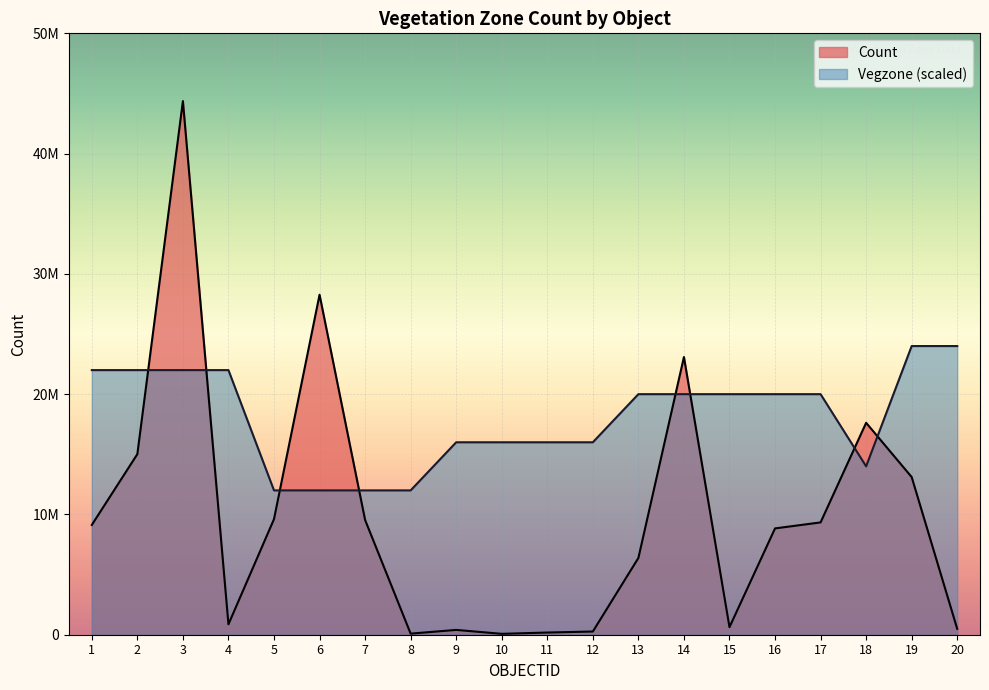

How many data points in Vegzone_Count are above 20000000?

6